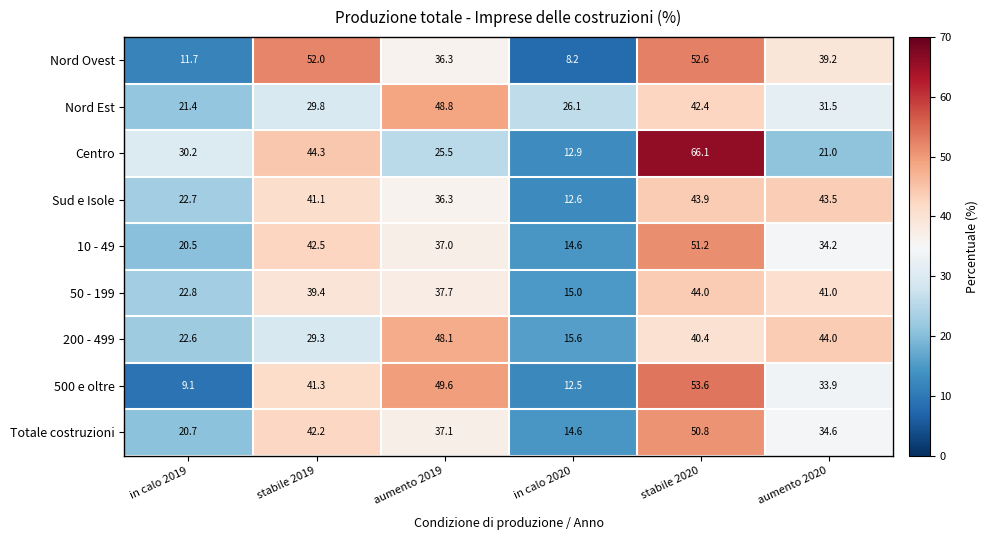

Rank the series at stabile 2020 from lowest to highest value.

200 - 499, Nord Est, Sud e Isole, 50 - 199, Totale costruzioni, 10 - 49, Nord Ovest, 500 e oltre, Centro